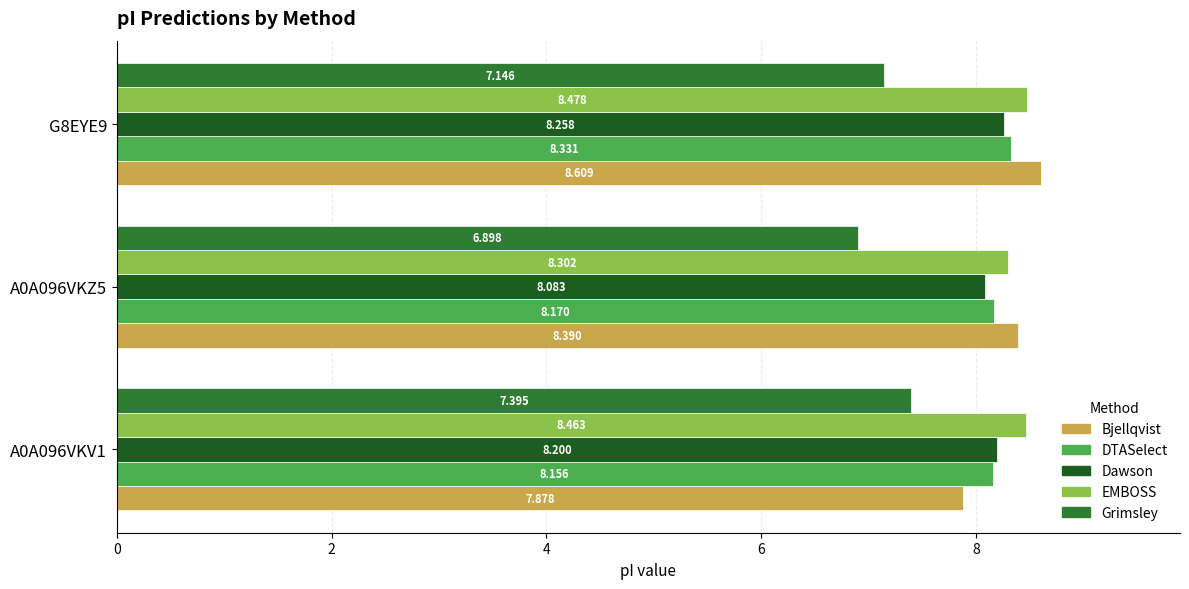

List the series in order of their peak value, lowest first.

Grimsley, Dawson, DTASelect, EMBOSS, Bjellqvist